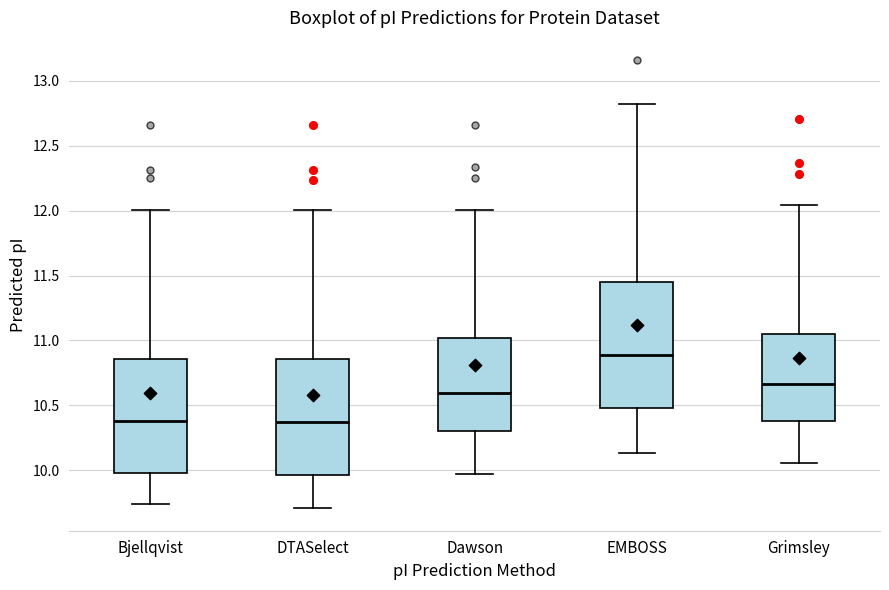

Reading left to right, read every box against the y-axis: the position of its median line, the range the box covers, and the ends of its whiskers. The values are not printed on the chart, so give them approximately, as read against the axis.

Bjellqvist: median 10.40, box 10.00 to 10.85, whiskers 9.75 to 12.00
DTASelect: median 10.35, box 9.95 to 10.85, whiskers 9.70 to 12.00
Dawson: median 10.60, box 10.30 to 11.00, whiskers 9.95 to 12.00
EMBOSS: median 10.90, box 10.50 to 11.45, whiskers 10.15 to 12.80
Grimsley: median 10.65, box 10.40 to 11.05, whiskers 10.05 to 12.05